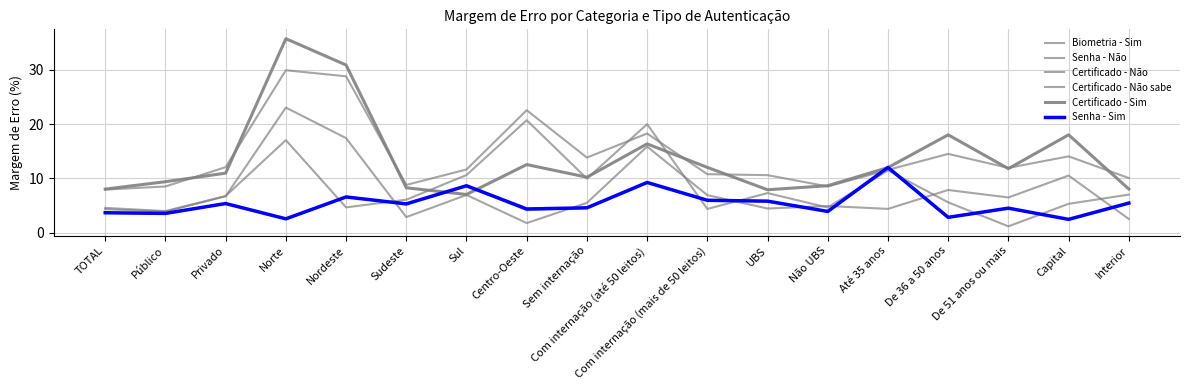

Where is Senha - Não nearest to the value 7?

Nordeste